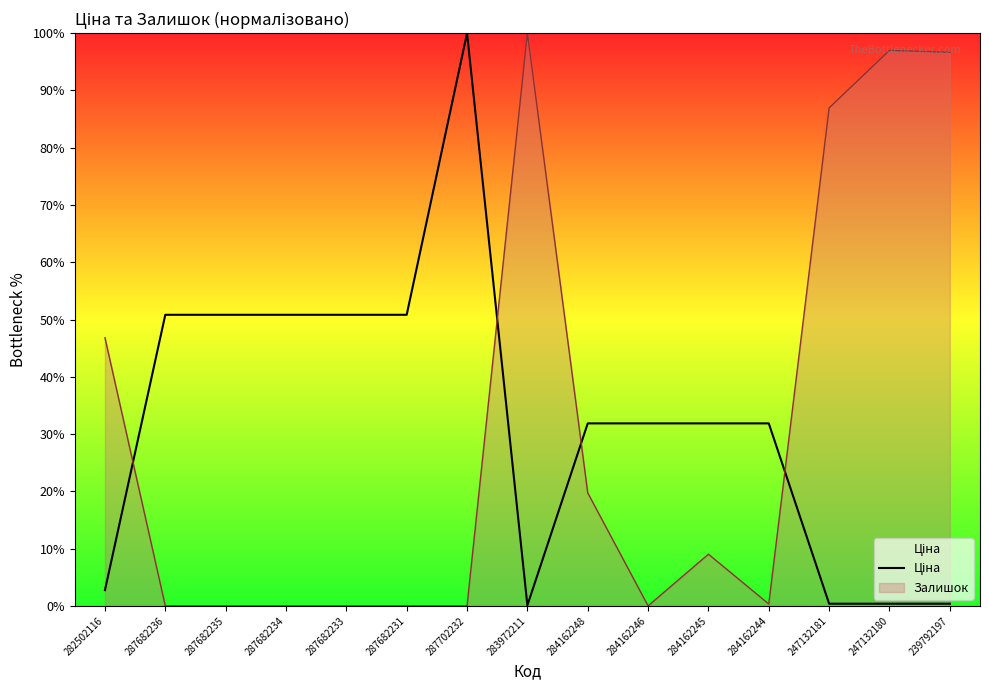

What is the average value?

32.4